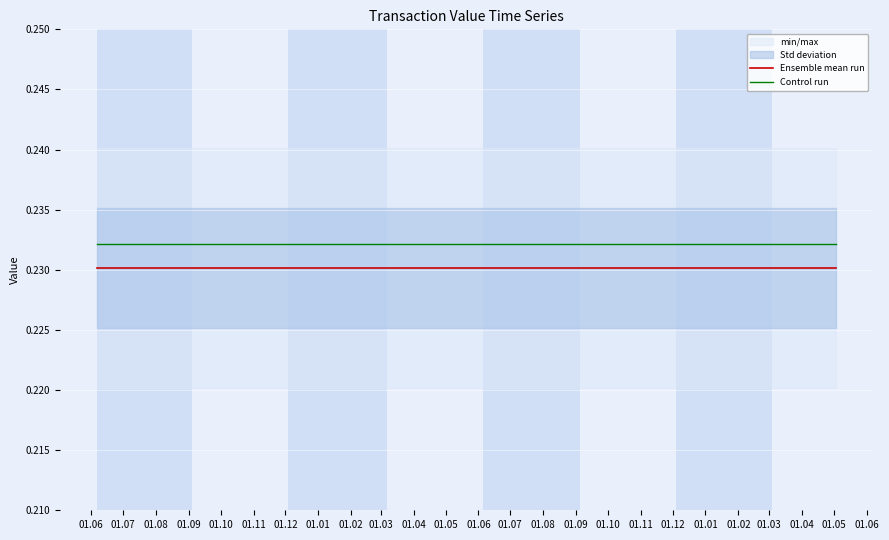

True or false: Ensemble mean run and Control run intersect in this chart.

False